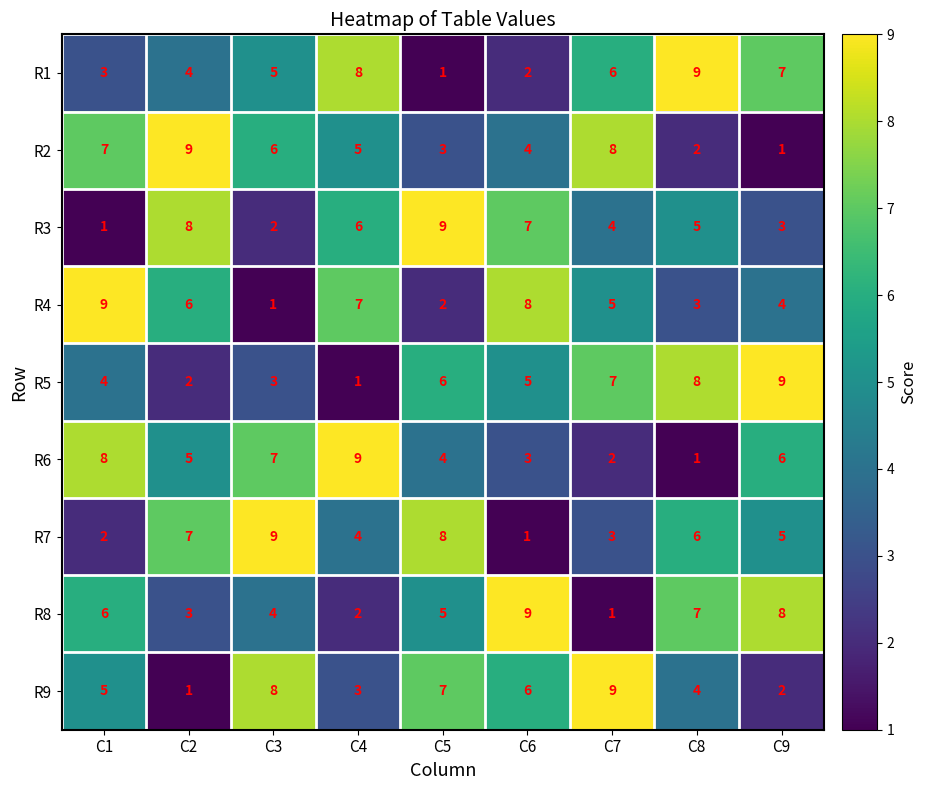

At which label does R6 first exceed 5?

C1